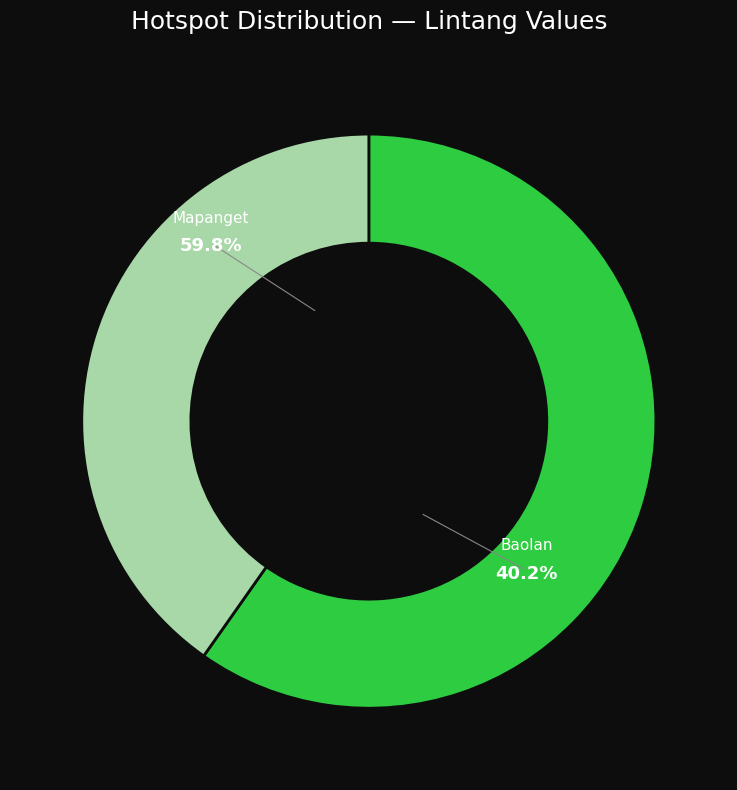

To the nearest percent, what percentage of the pie is Baolan (ID:3295358)?

40%